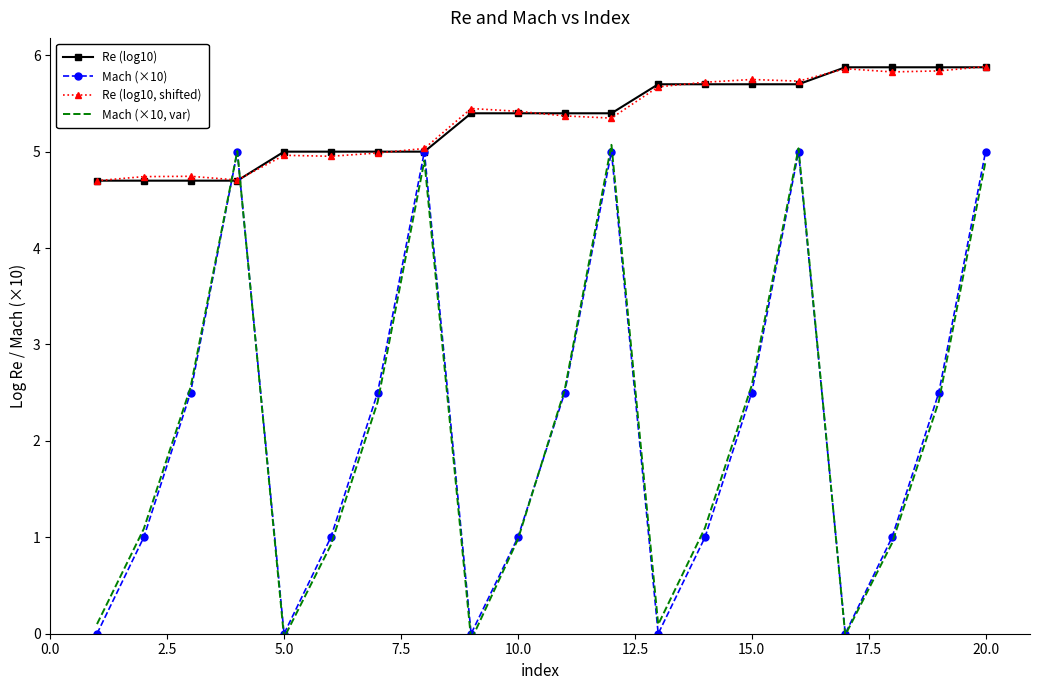

How many interior local peaks does the Mach (×10) series have?

4